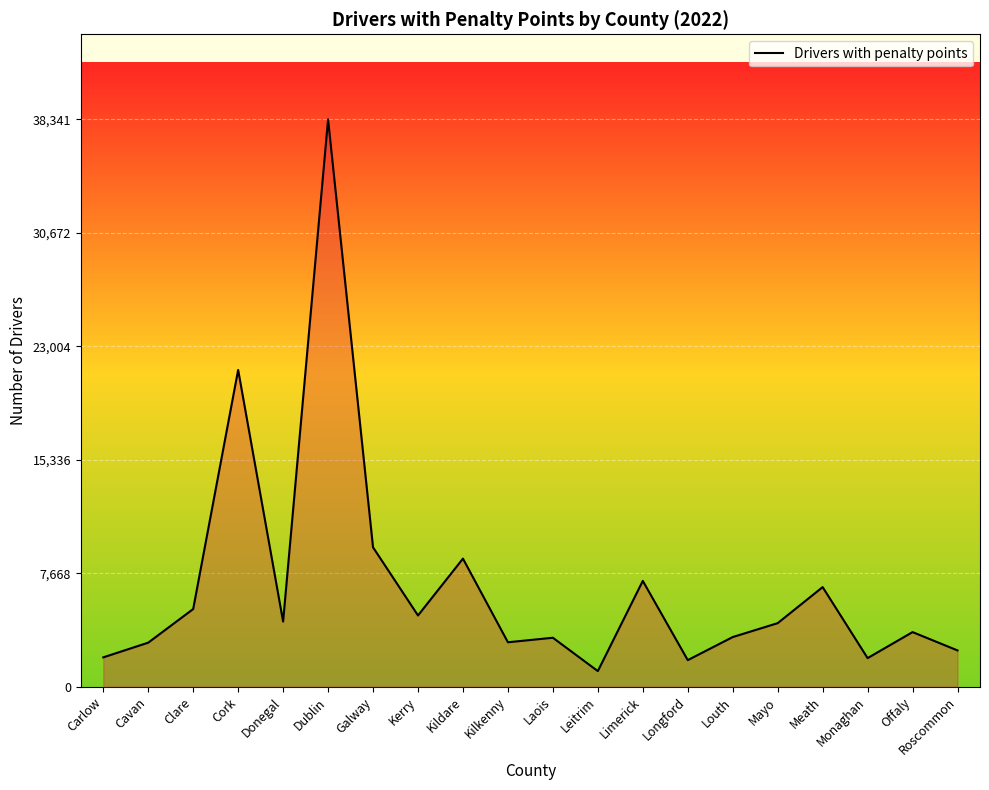

What is the approximate value at Mayo, to the nearest 50?

4300